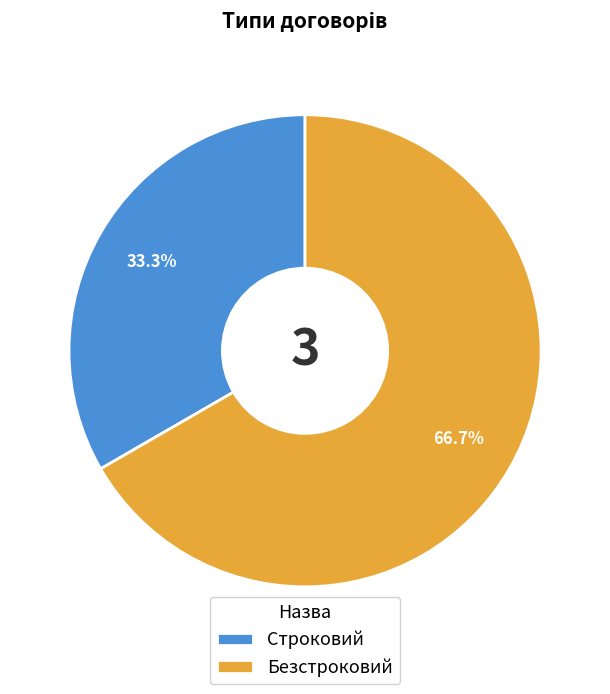

To the nearest percent, what portion does Строковий represent?

33%